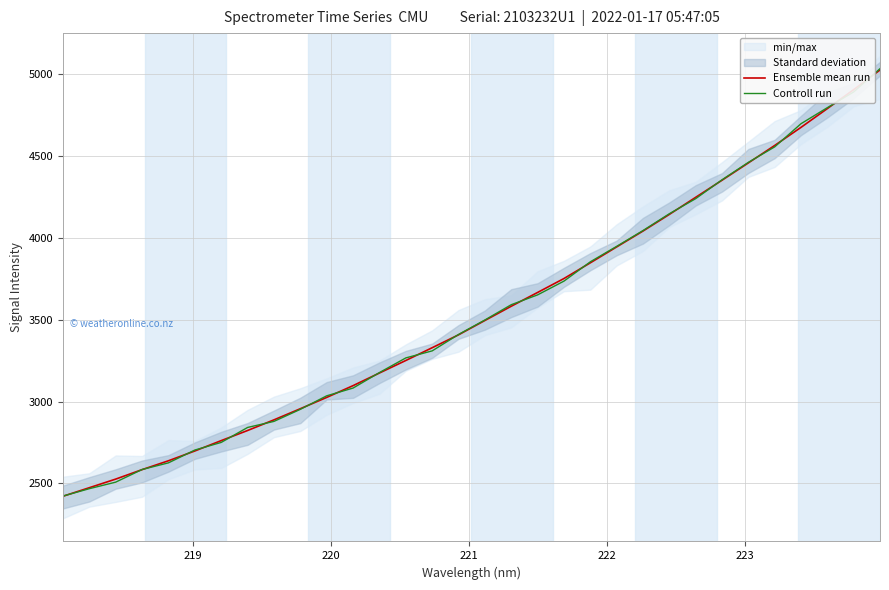

At how many categories does at least one series exceed 4070?

9